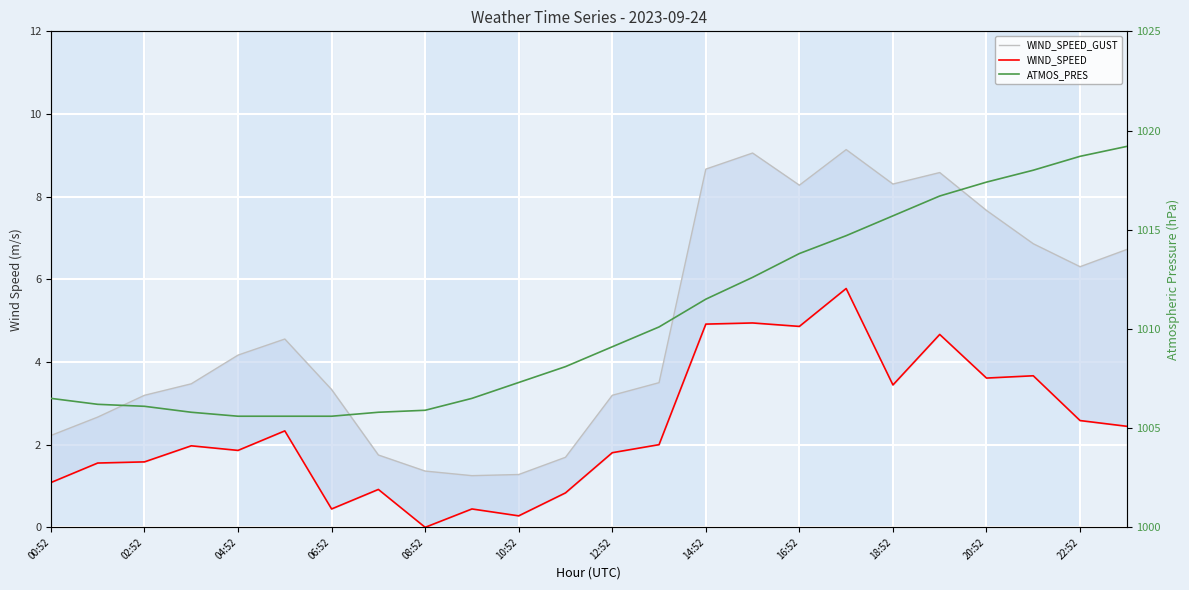

The WIND_SPEED_GUST series shows 4.6 at 06:52. True or false?

False